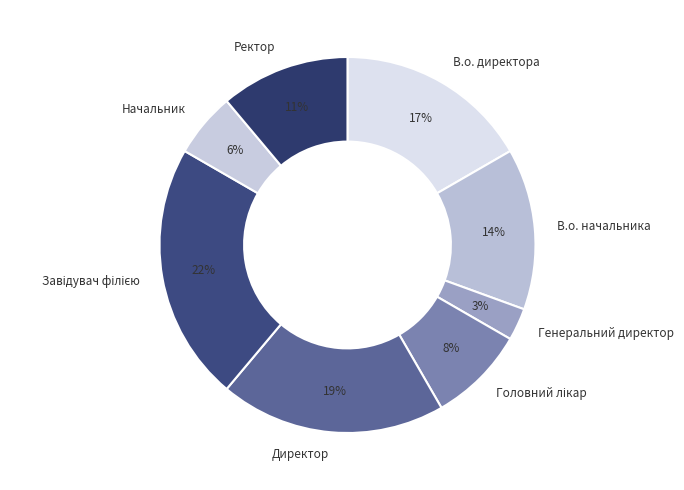

To the nearest percent, what is the combined percentage of Начальник and Директор?

25%